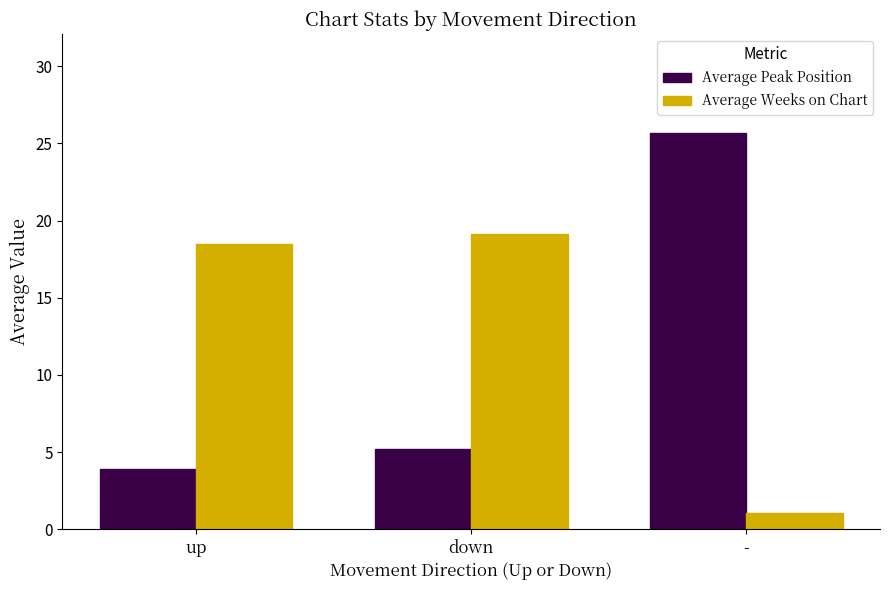

At down, list the series in order from smallest to largest.

Average Peak Position, Average Weeks on Chart